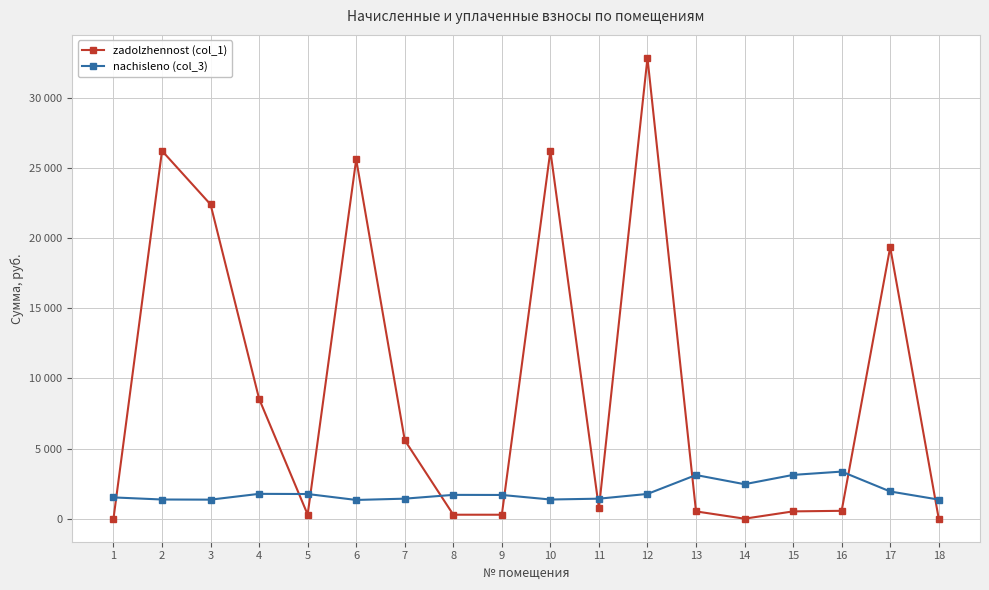

Which series ends up on top after the final intersection of zadolzhennost (col_1) and nachisleno (col_3)?

nachisleno (col_3)